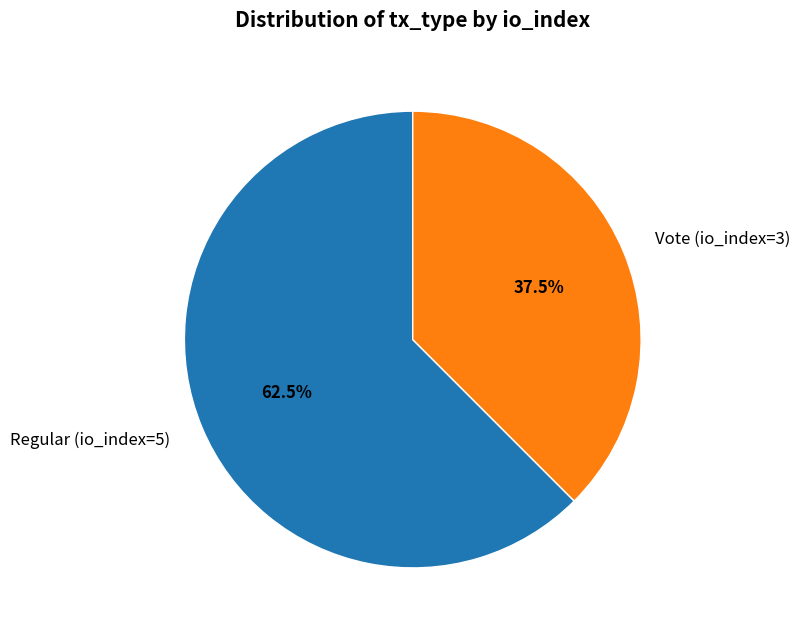

Which slice is the largest?

Regular (io_index=5)